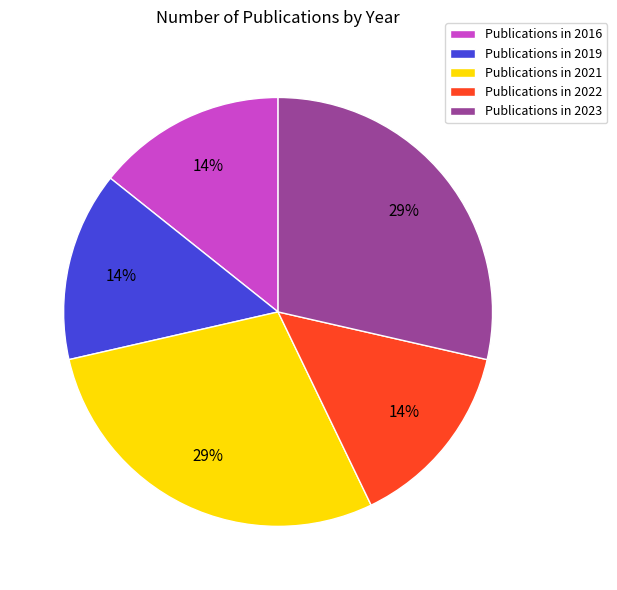

Is there any slice that represents more than half of the pie?

No